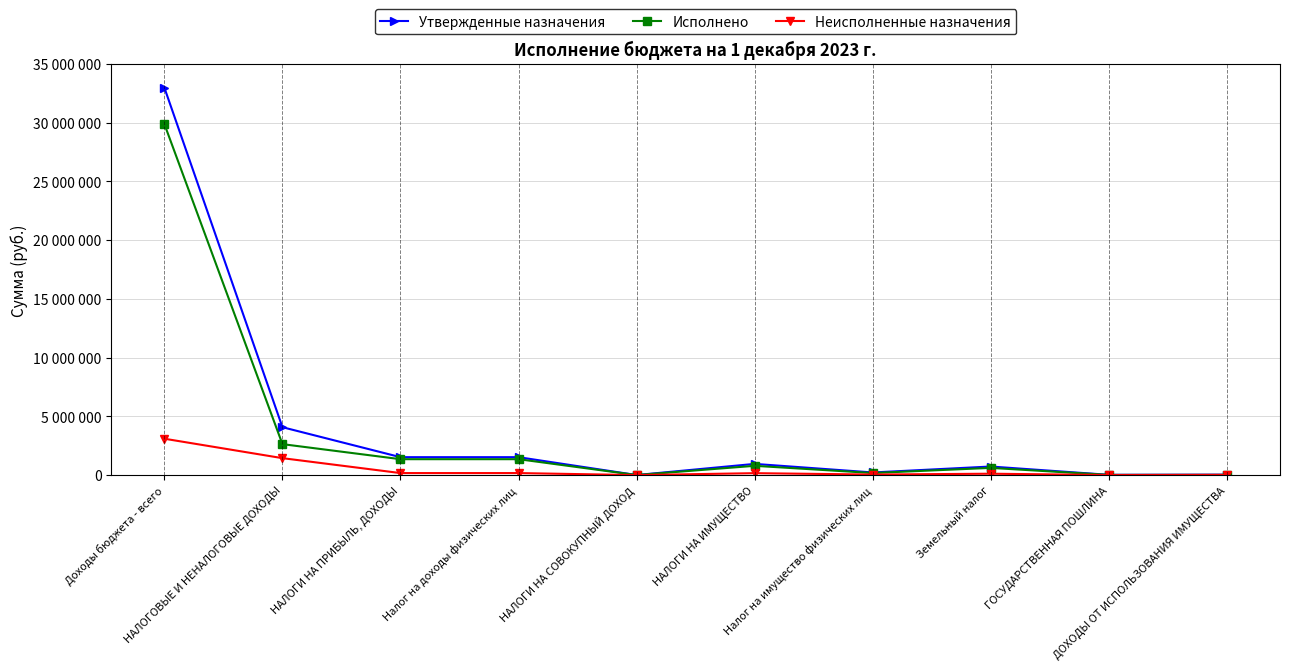

What is the value of the Неисполненные назначения point at the 7th from the left?

46100.3